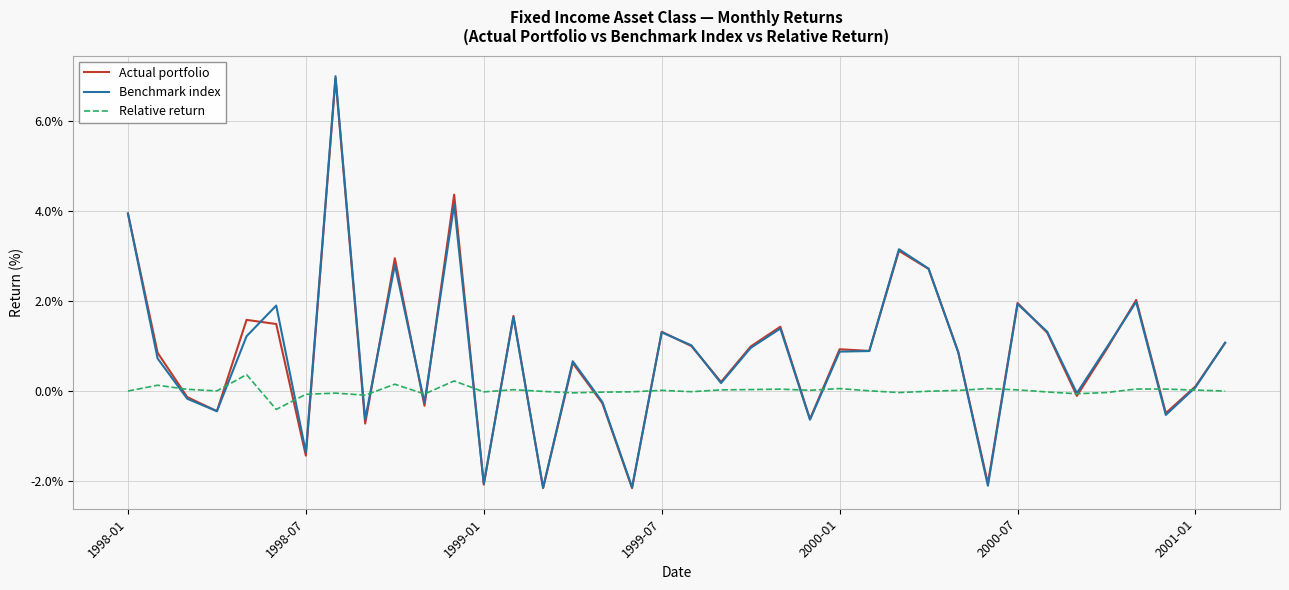

What are all the series names shown in the legend?

Actual portfolio, Benchmark index, Relative return